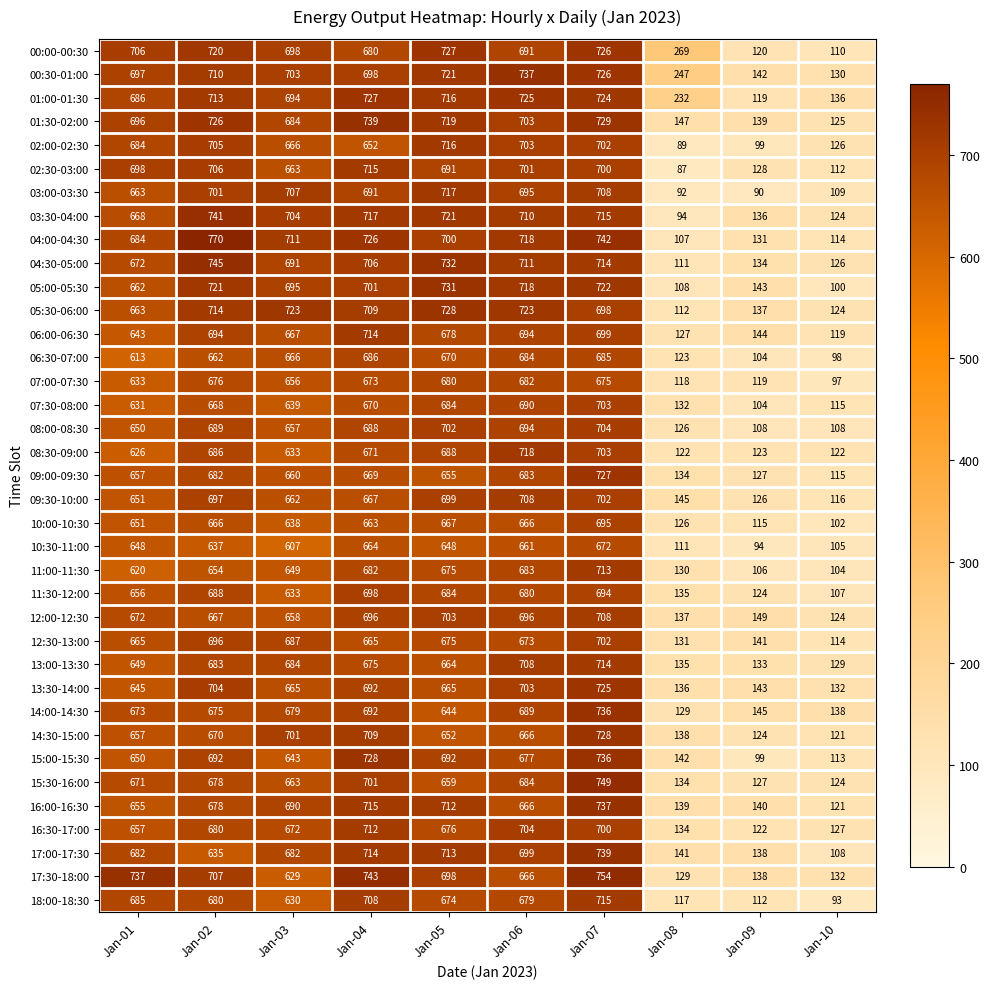

At how many categories does at least one series exceed 87?

10